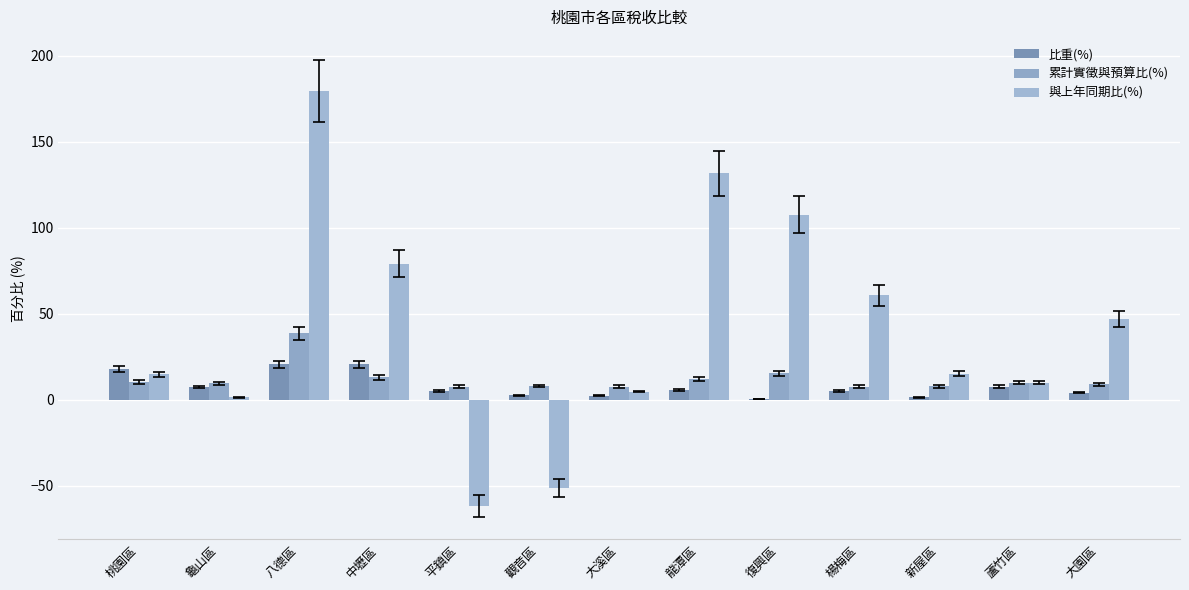

What are all the series names shown in the legend?

比重(%), 累計實徵與預算比(%), 與上年同期比(%)